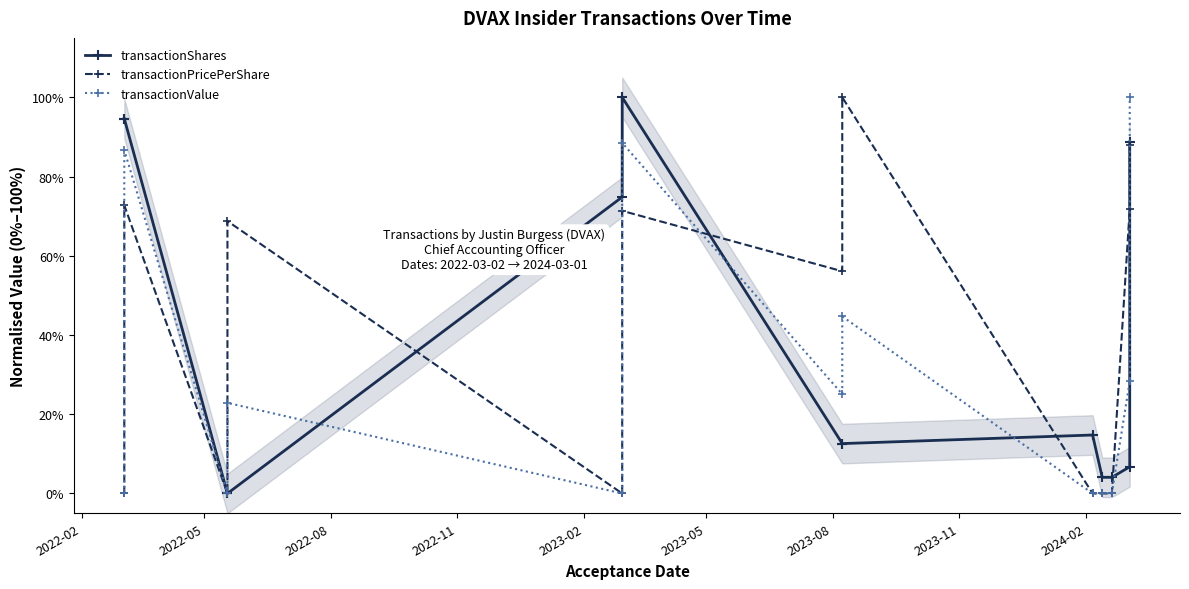

Reading left to right, extract all data points from this chart.

transactionShares: 0.9	0.9	0.0	0.0	0.7	1.0	0.1	0.1	0.1	0.0	0.0	0.1	0.9
transactionPricePerShare: 0.0	0.7	0.0	0.7	0.0	0.7	0.6	1.0	0.0	0.0	0.0	0.7	0.9
transactionValue: 0.0	0.9	0.0	0.2	0.0	0.9	0.3	0.4	0.0	0.0	0.0	0.3	1.0